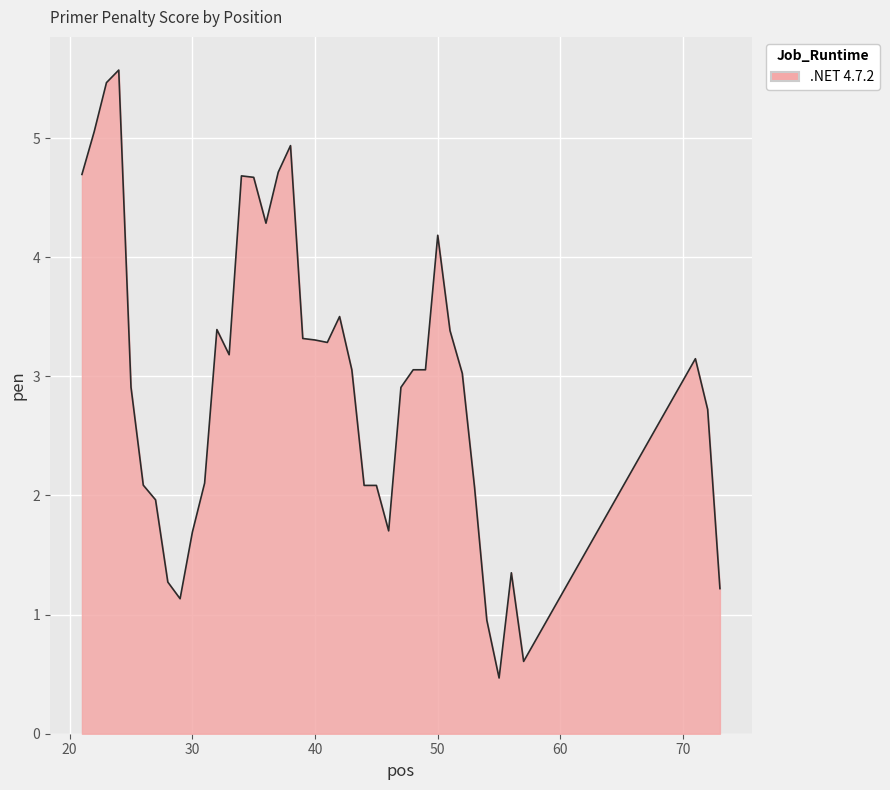

What is the minimum value shown in the chart?

0.5